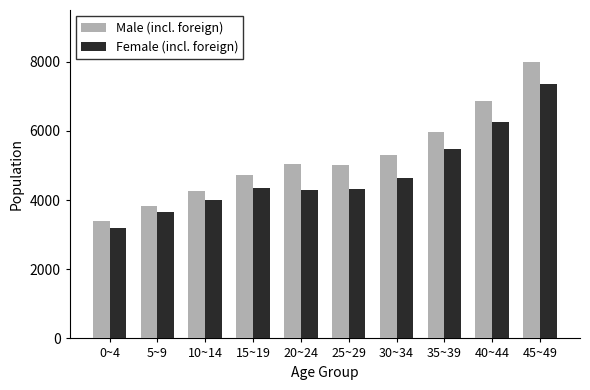

Which category has the highest value across all series?

45~49